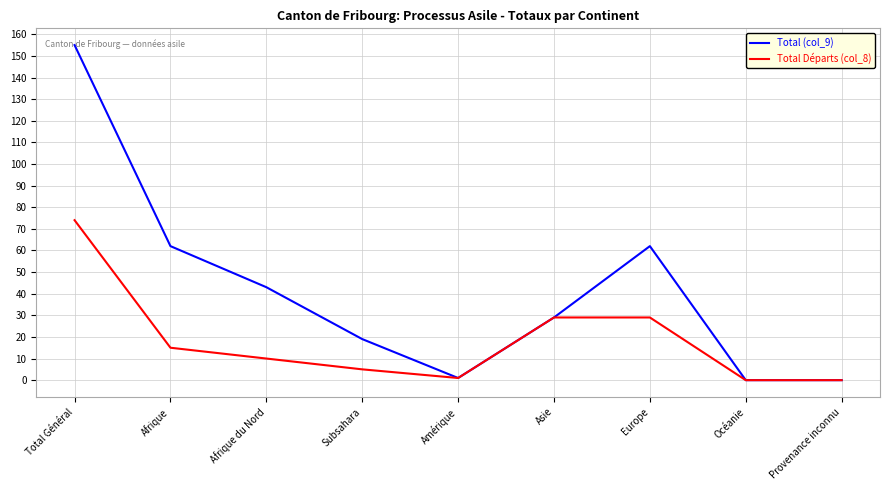

What is the maximum value shown in the chart?

155